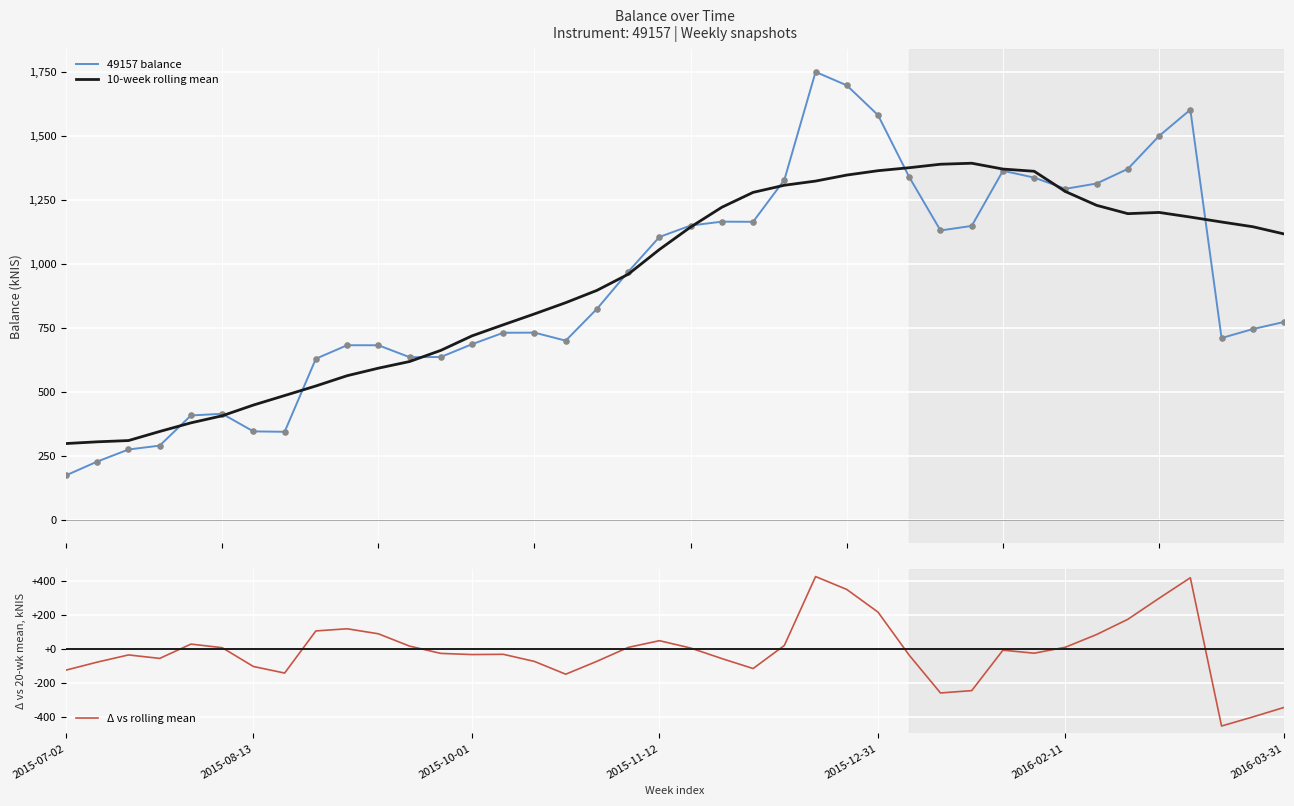

At how many categories does at least one series exceed 1700?

1